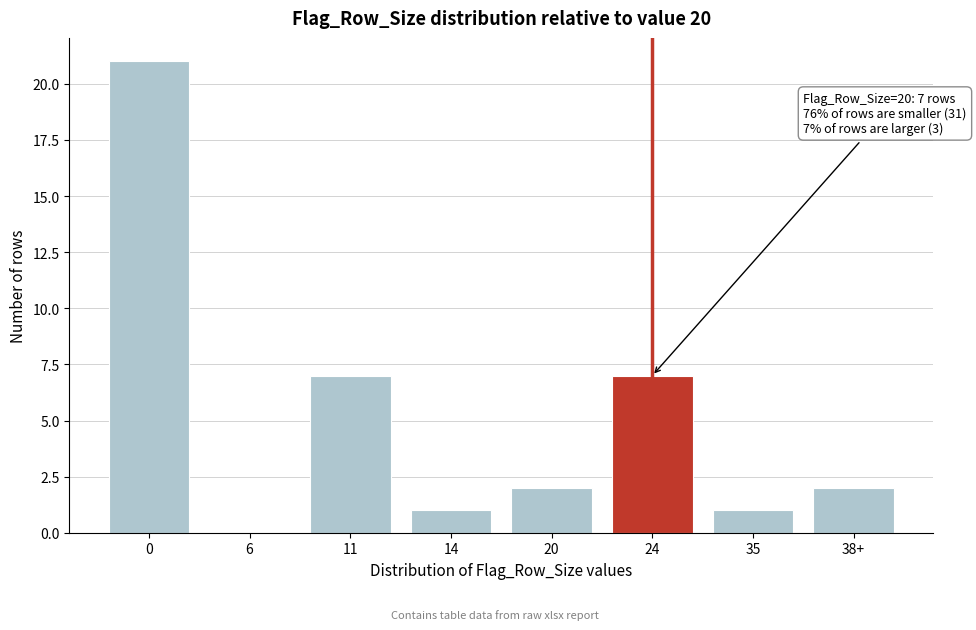

Reading left to right, what are all the values shown in this chart?

0=21	6=0	11=7	14=1	20=2	24=7	35=1	38+=2